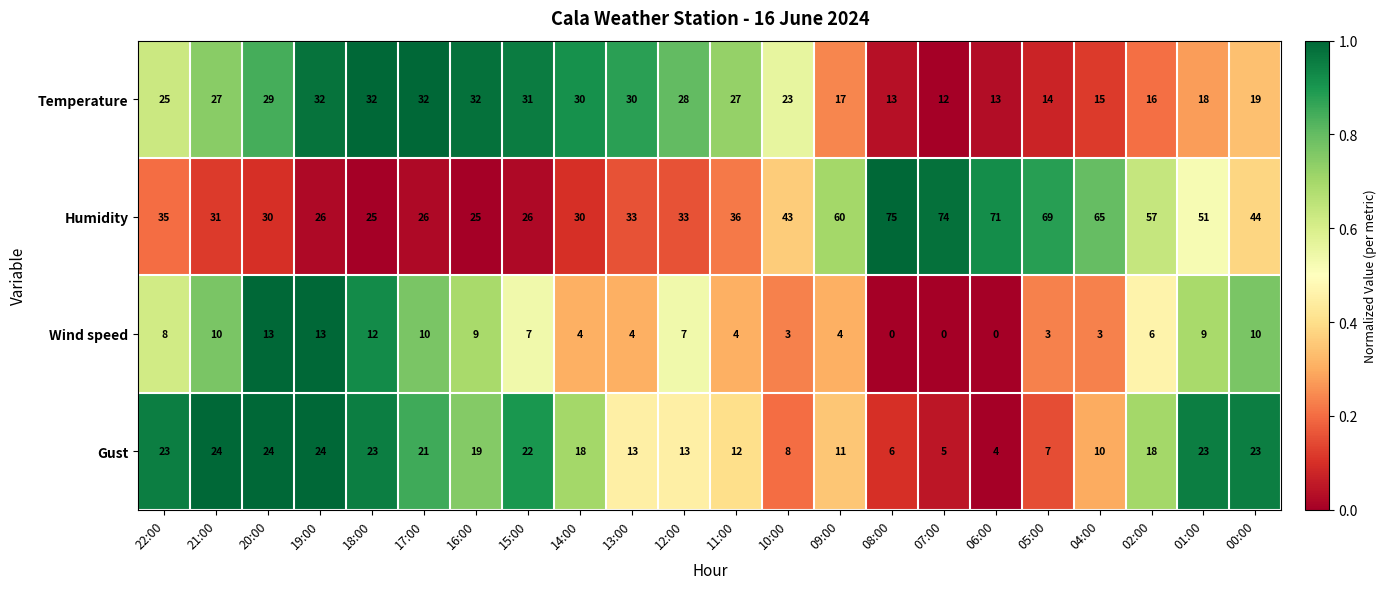

The value of Humidity at 05:00 is 69. True or false?

True